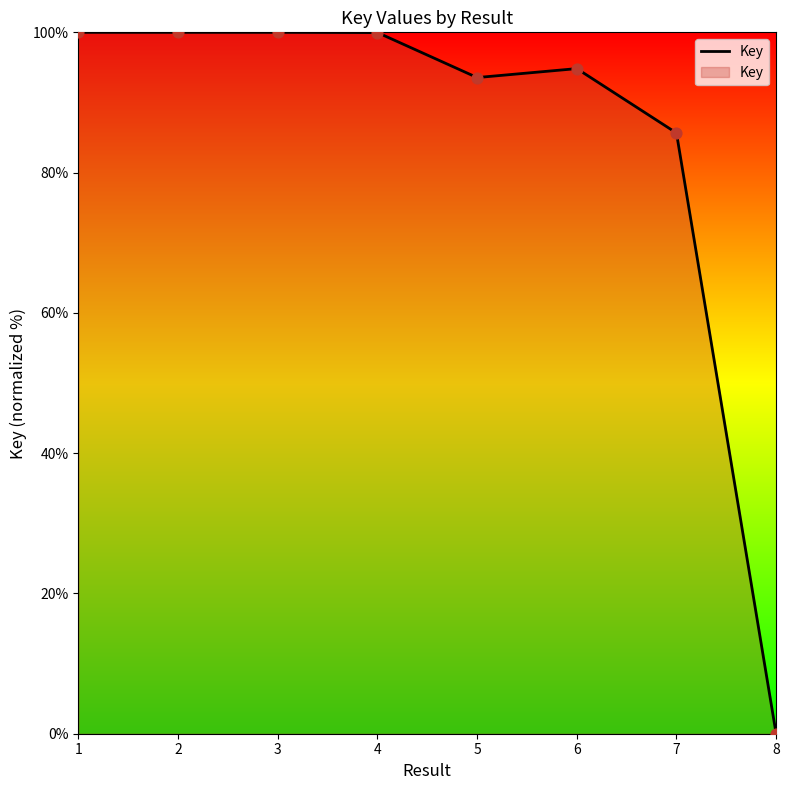

What is the change in value from 3 to 6?

-5.2